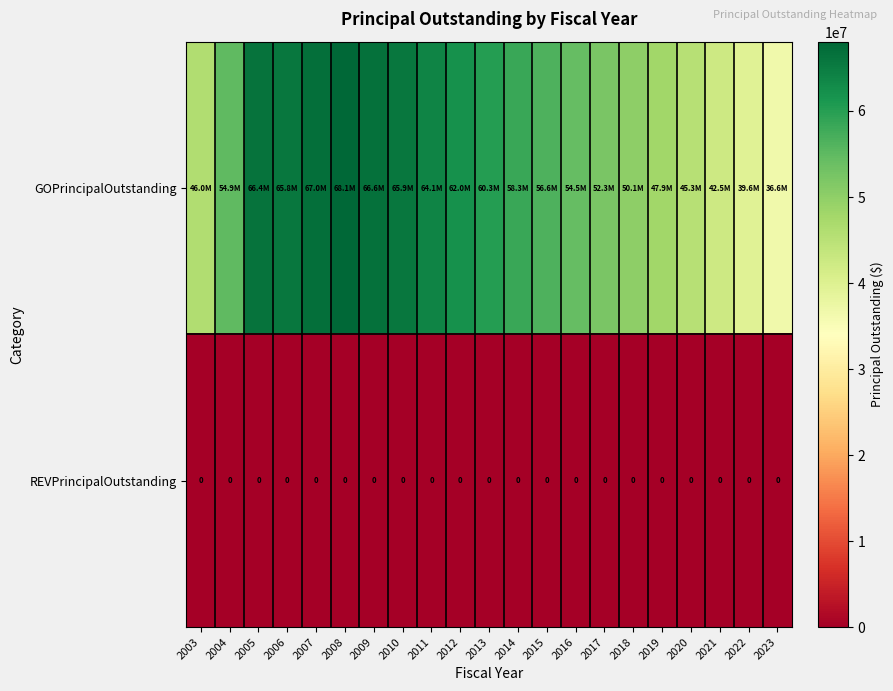

What is the total value across all series at 2005?

66435000